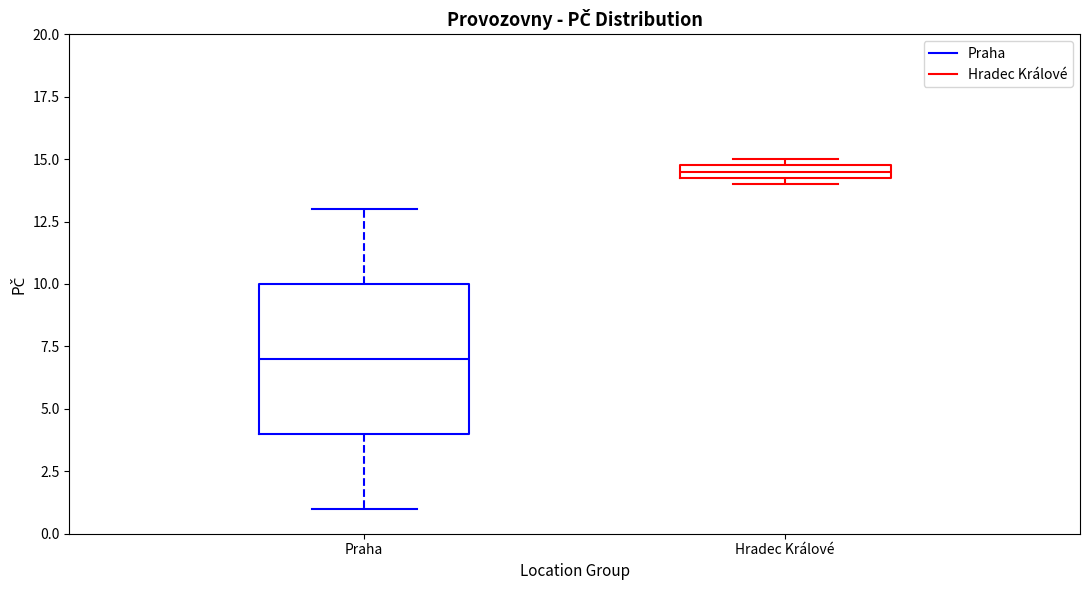

Which box's median line is the lowest?

Praha